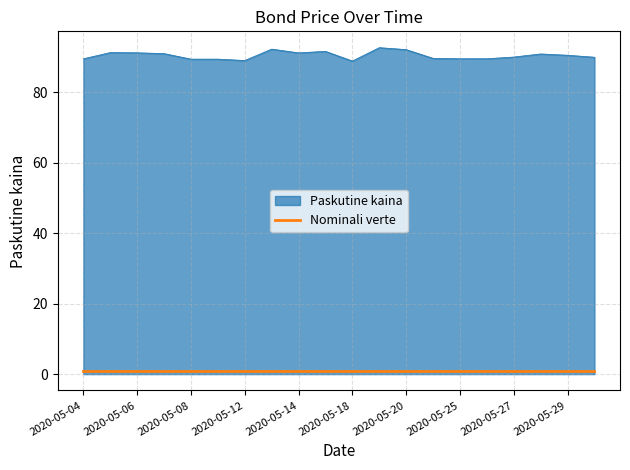

Which series has the largest total across all categories?

Paskutine kaina